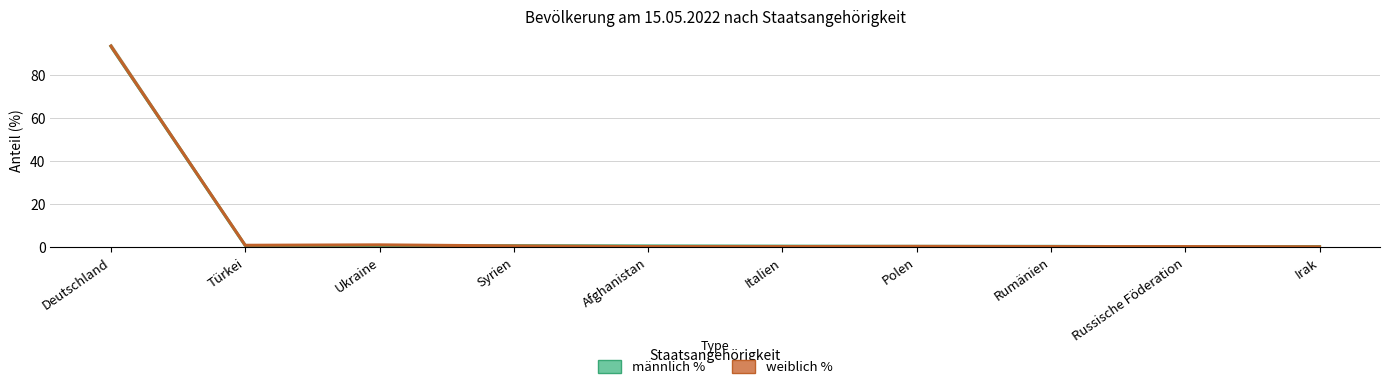

Rank the series by their maximum value, from lowest to highest.

männlich %, weiblich %